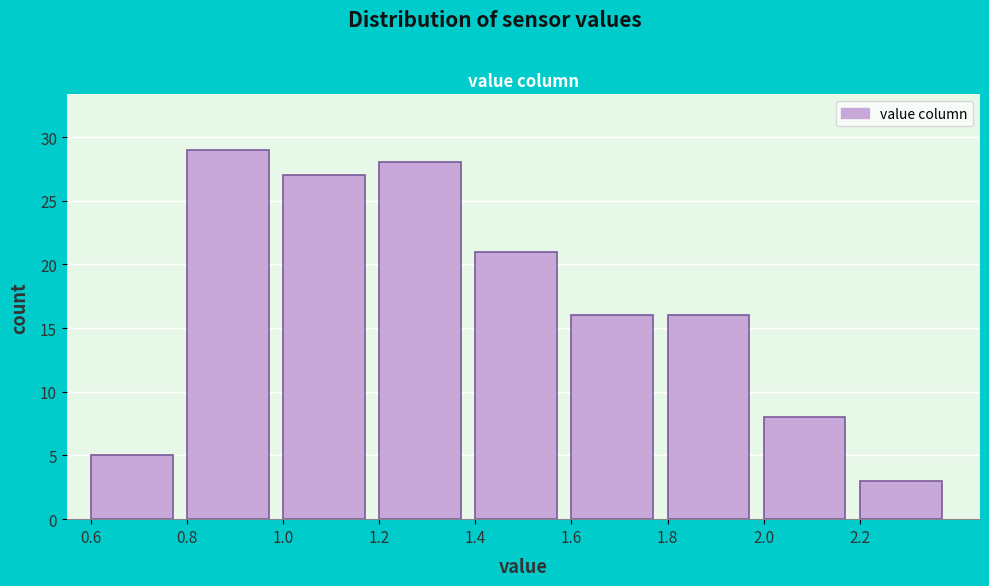

Reading left to right, transcribe this chart: for each bar, give the range it covers on the x-axis and its height. The values are not printed on the chart, so give them approximately, as read against the axis.

0.6 to 0.8: 5
0.8 to 1.0: 29
1.0 to 1.2: 27
1.2 to 1.4: 28
1.4 to 1.6: 21
1.6 to 1.8: 16
1.8 to 2.0: 16
2.0 to 2.2: 8
2.2 to 2.4: 3